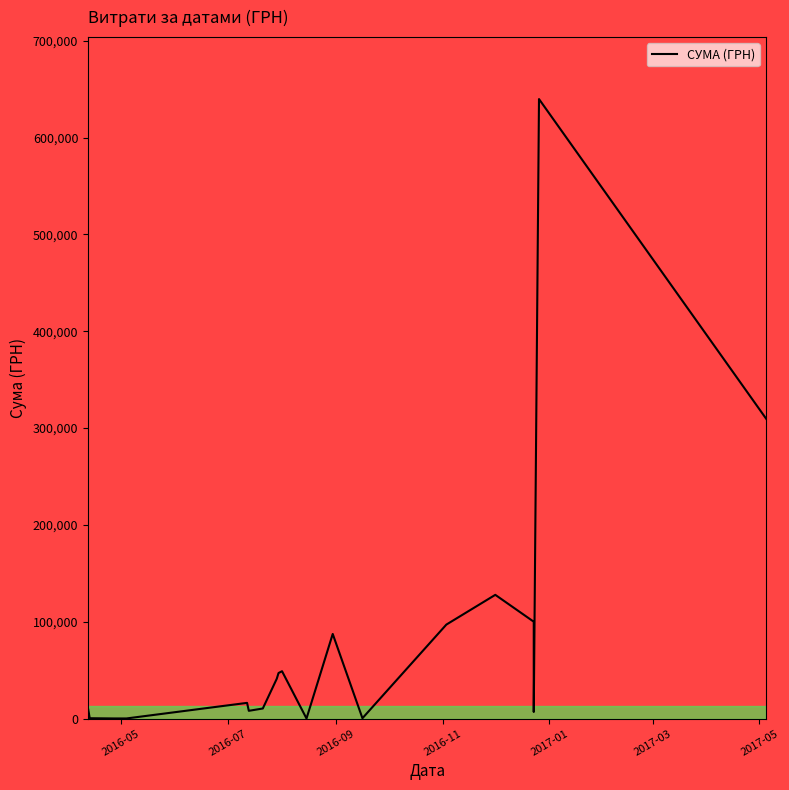

How many lines are shown in the chart?

1